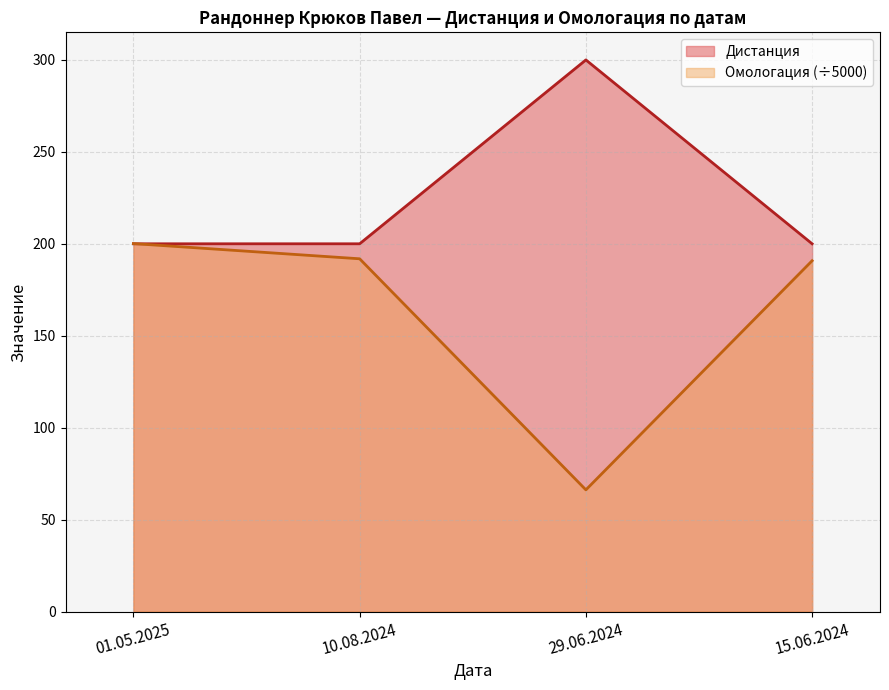

What are all the series names shown in the legend?

Дистанция, Омологация (÷5000)